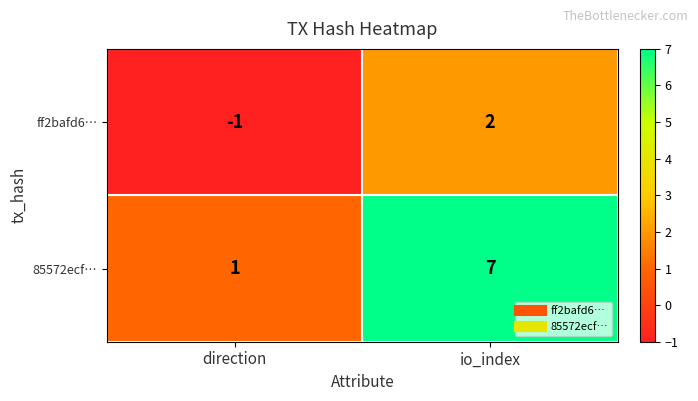

Which series has the largest range (max minus min)?

85572ecf…